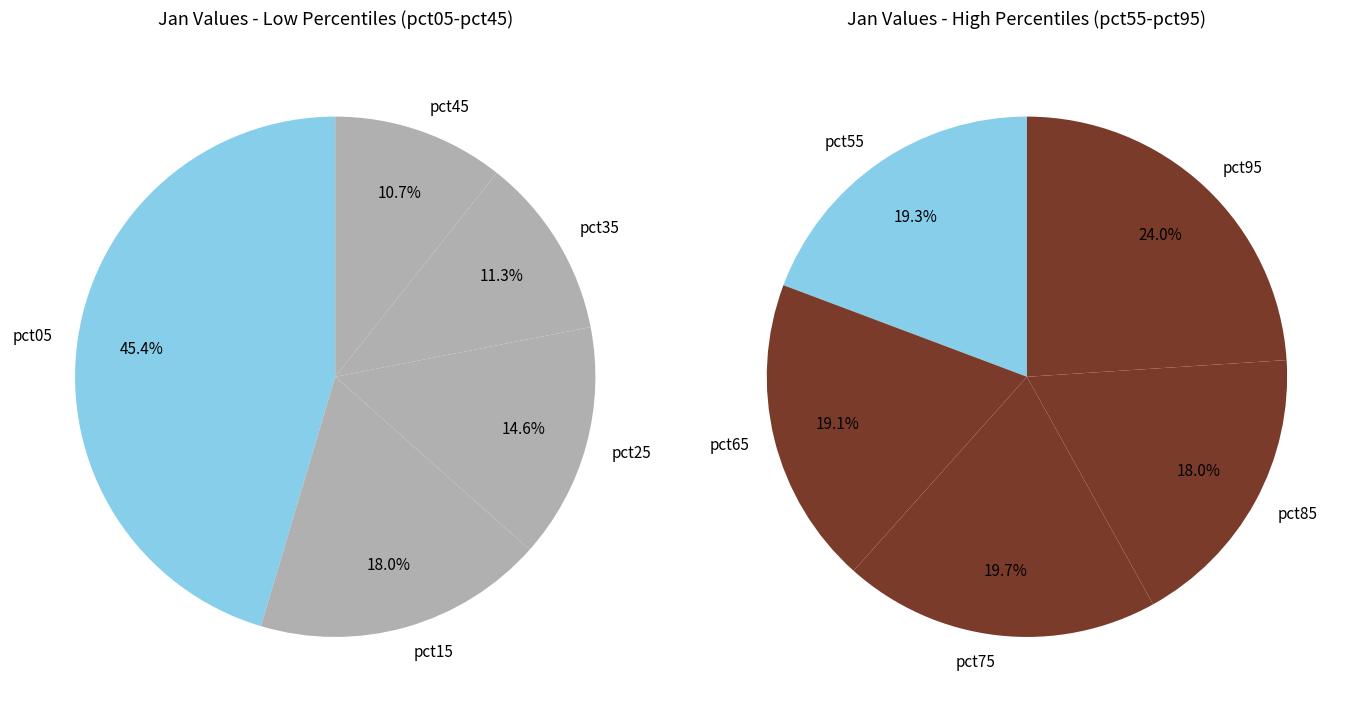

Does pct15 account for over 50% of the chart?

No